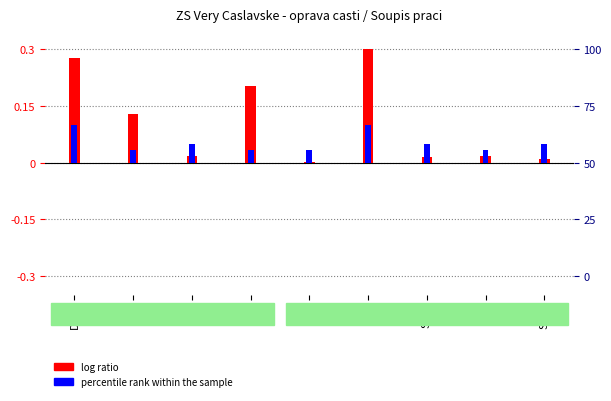

The value of percentile rank within the sample at FL is 0.0. True or false?

True